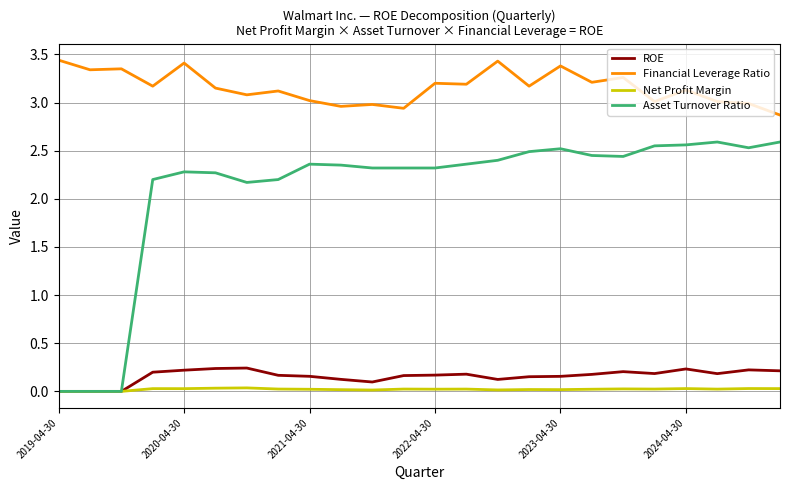

Which series has the widest spread of values?

Asset Turnover Ratio